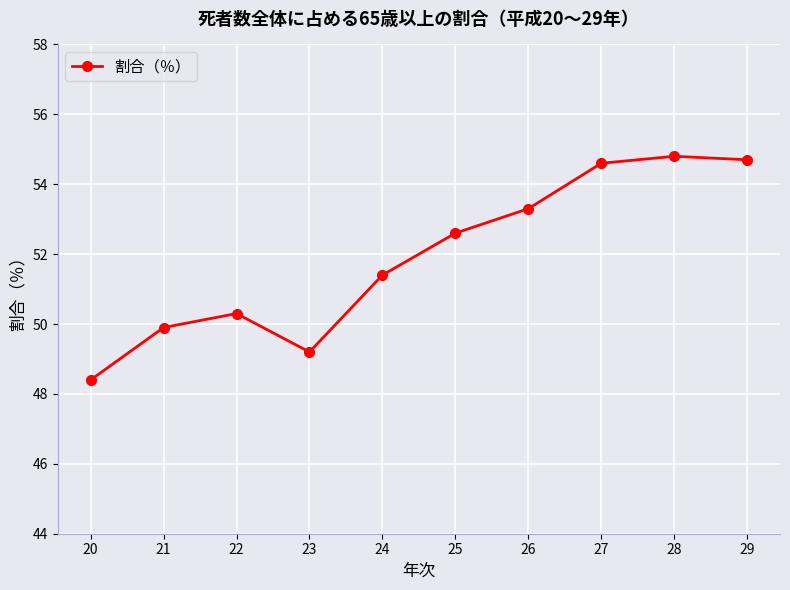

What is the minimum value shown in the chart?

48.4